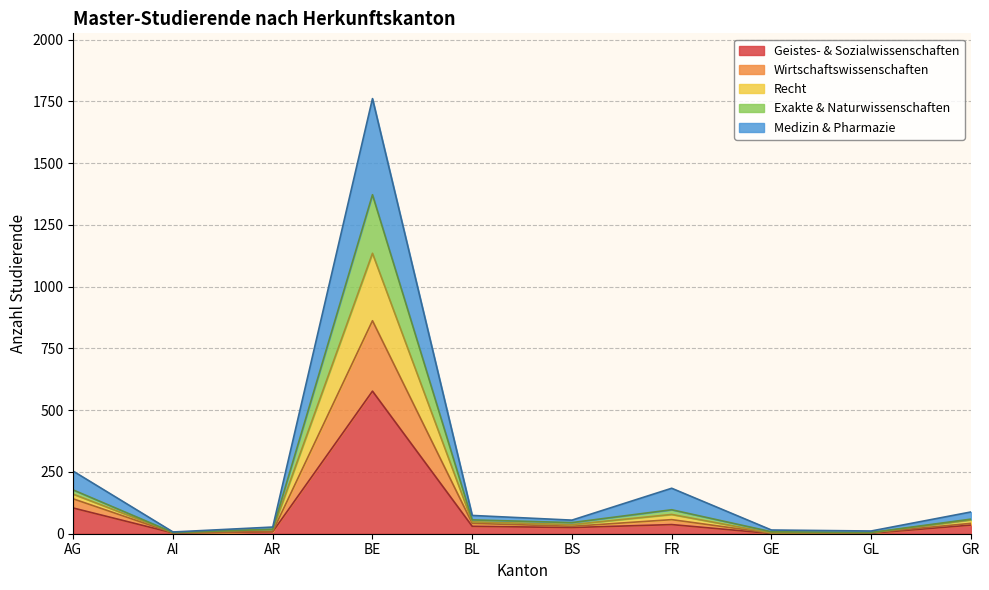

Which category has the highest value in the Geistes- & Sozialwissenschaften series?

BE